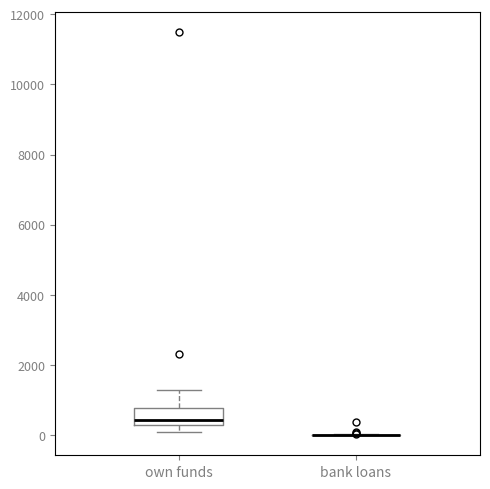

Which box is the tallest, from its lower edge to its upper edge?

own funds